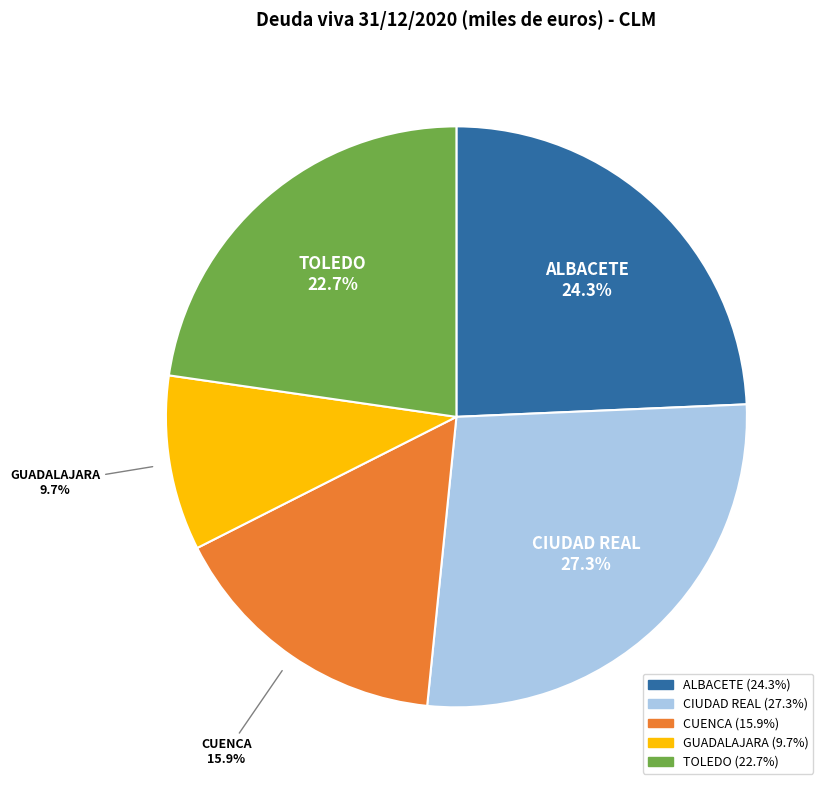

Approximately how many times larger is the value at TOLEDO compared to CUENCA?

1.4